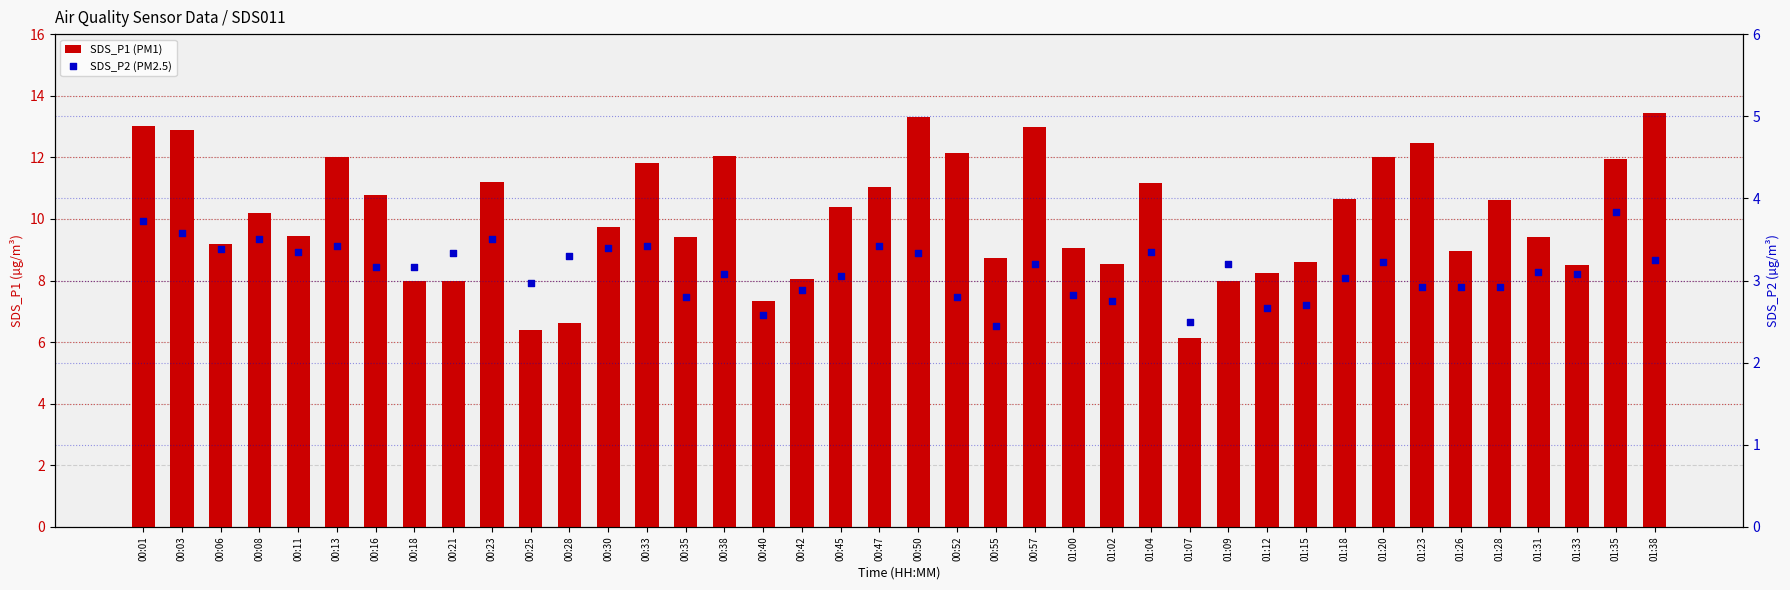

At which category is the sum across all series the highest?

00:01